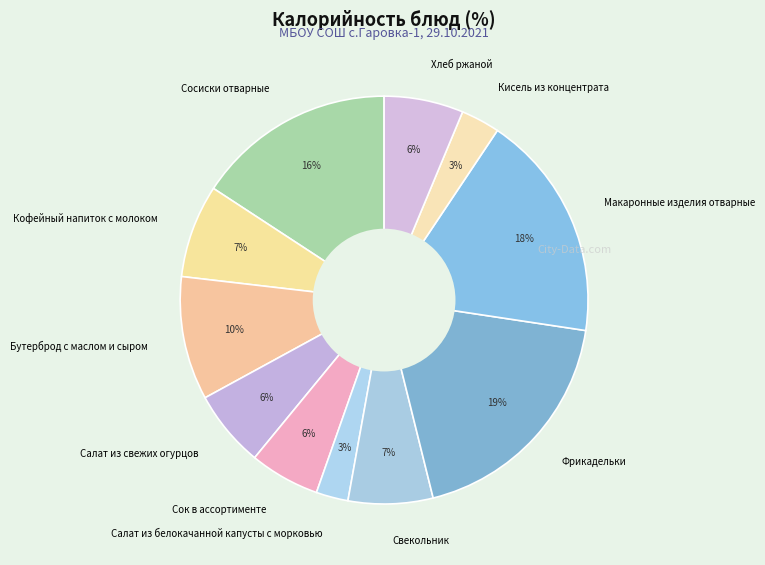

To the nearest percent, what percentage of the pie is Хлеб ржаной?

6%